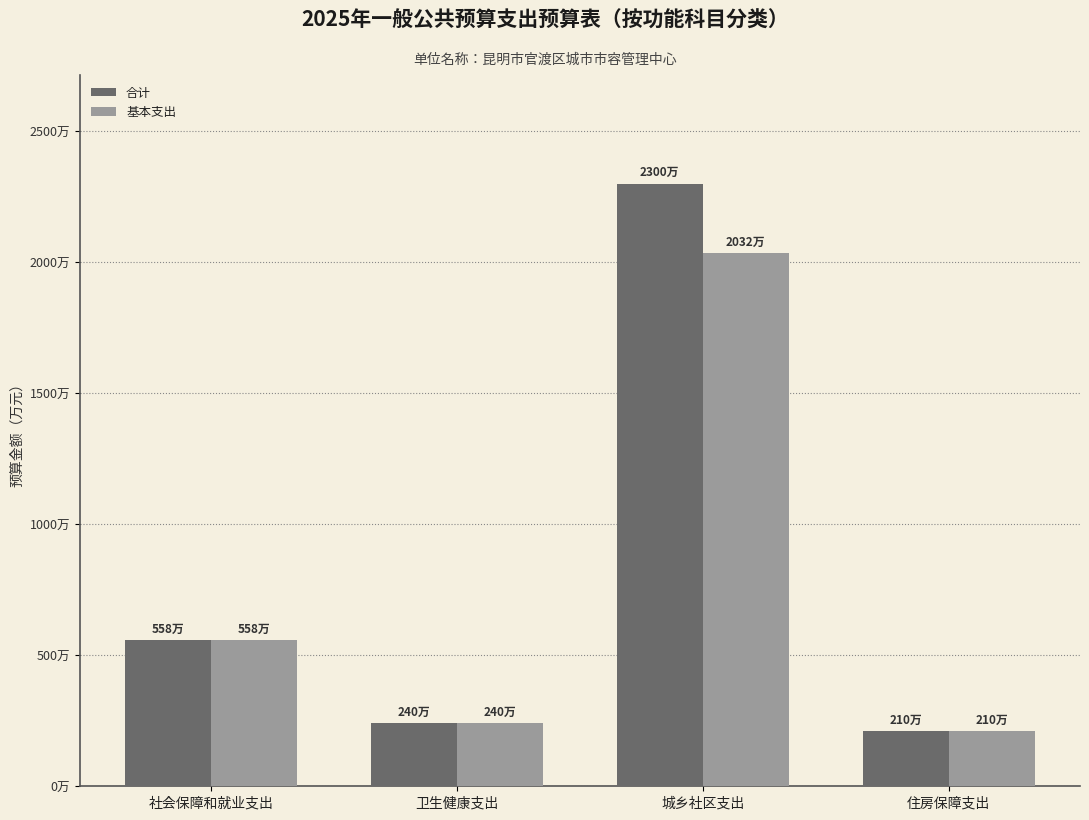

Which category has the highest value in the 基本支出 series?

城乡社区支出